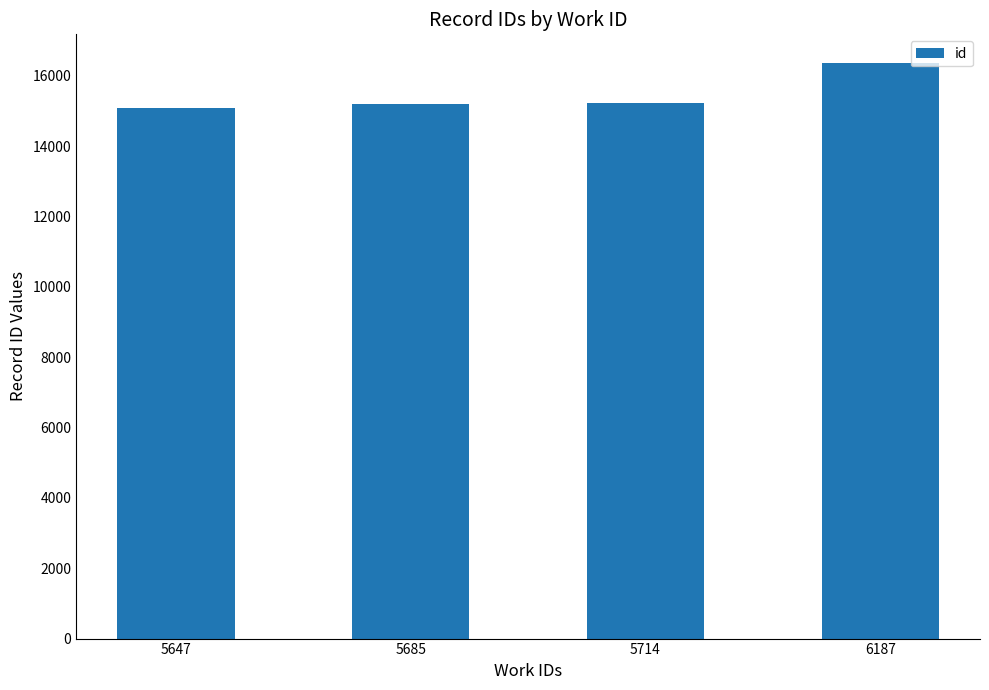

What is the greatest value displayed?

16365